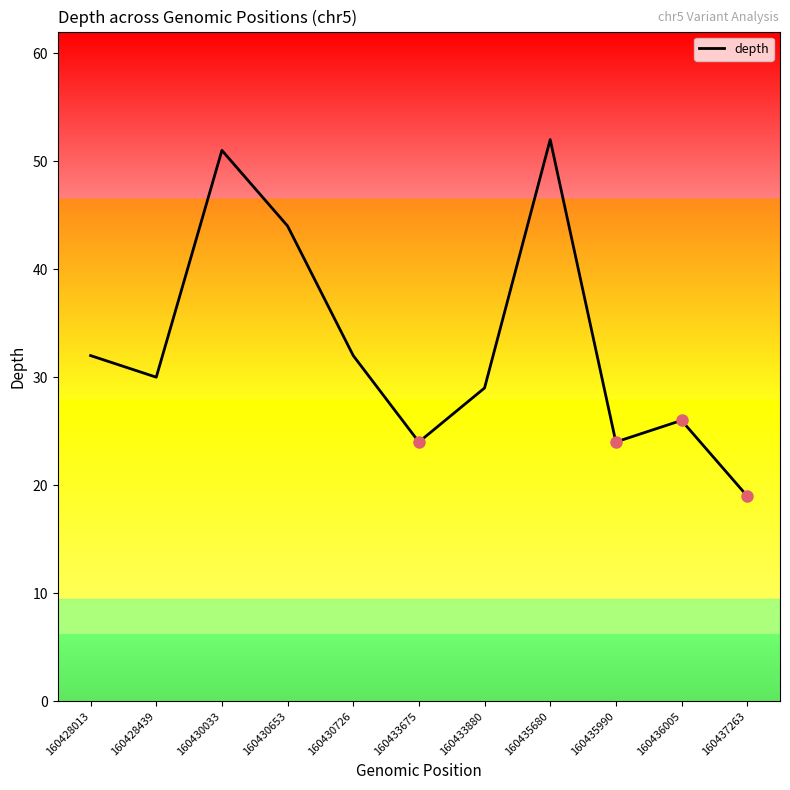

What is the difference between the values at 160436005 and 160430653?

18